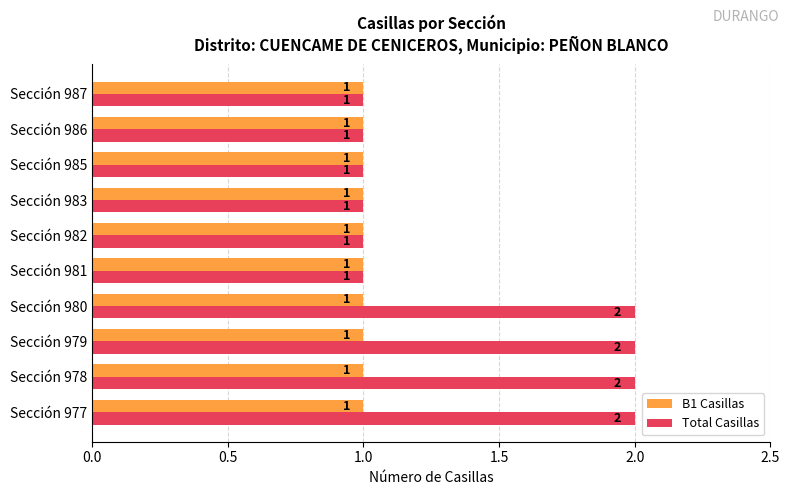

What is the sum of all B1 Casillas values?

10